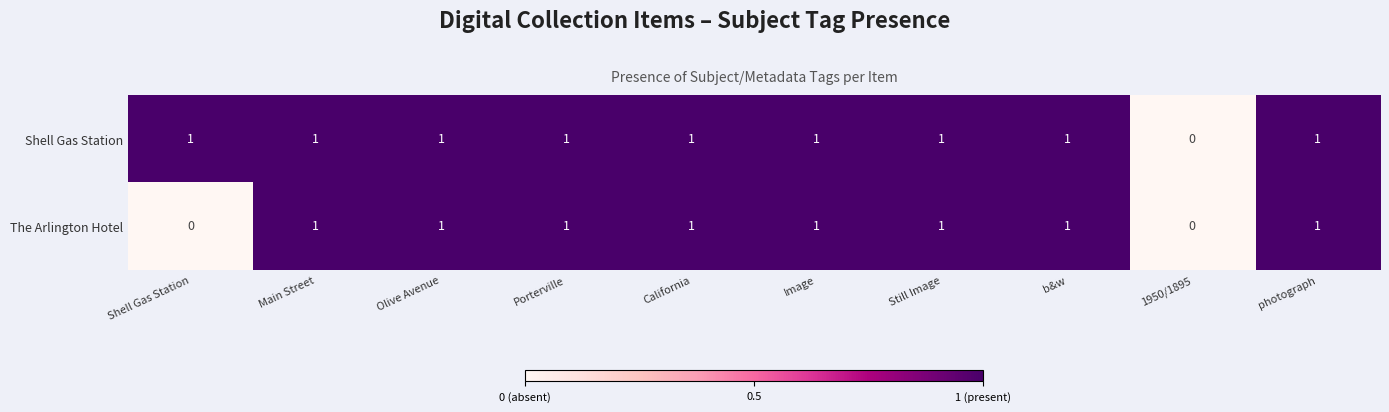

What is the sum of all The Arlington Hotel values?

8